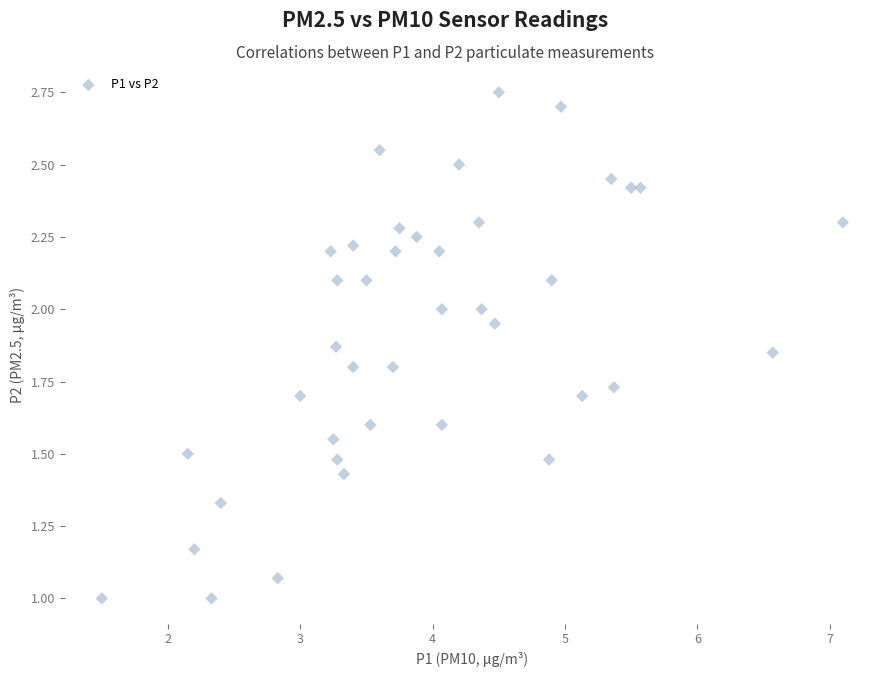

What is the range of X values (max minus min)?

5.6